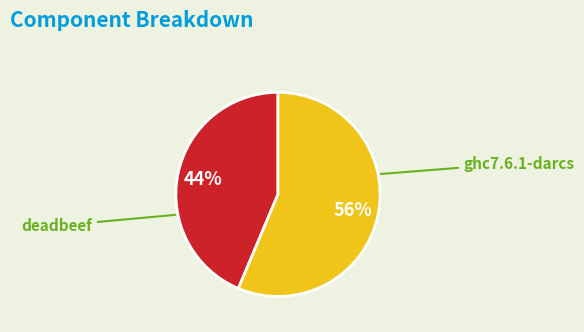

Is there any slice that represents more than half of the pie?

Yes